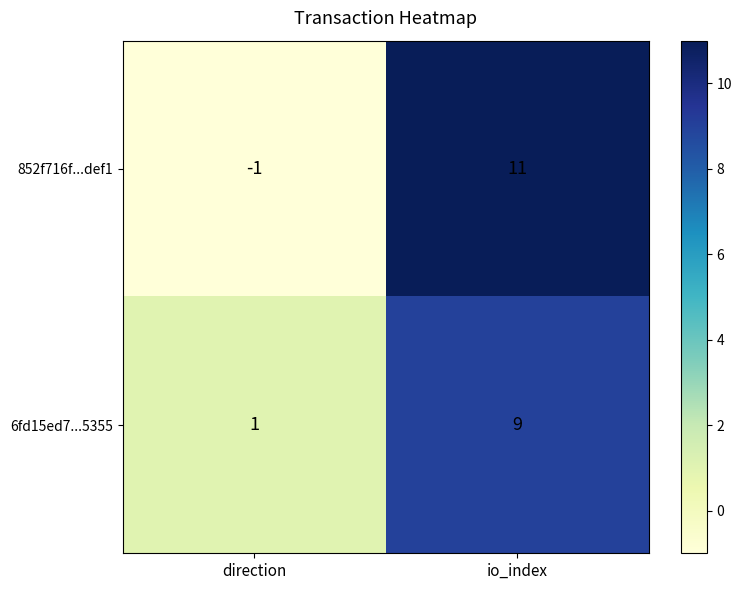

Which category has the lowest value across all series?

direction